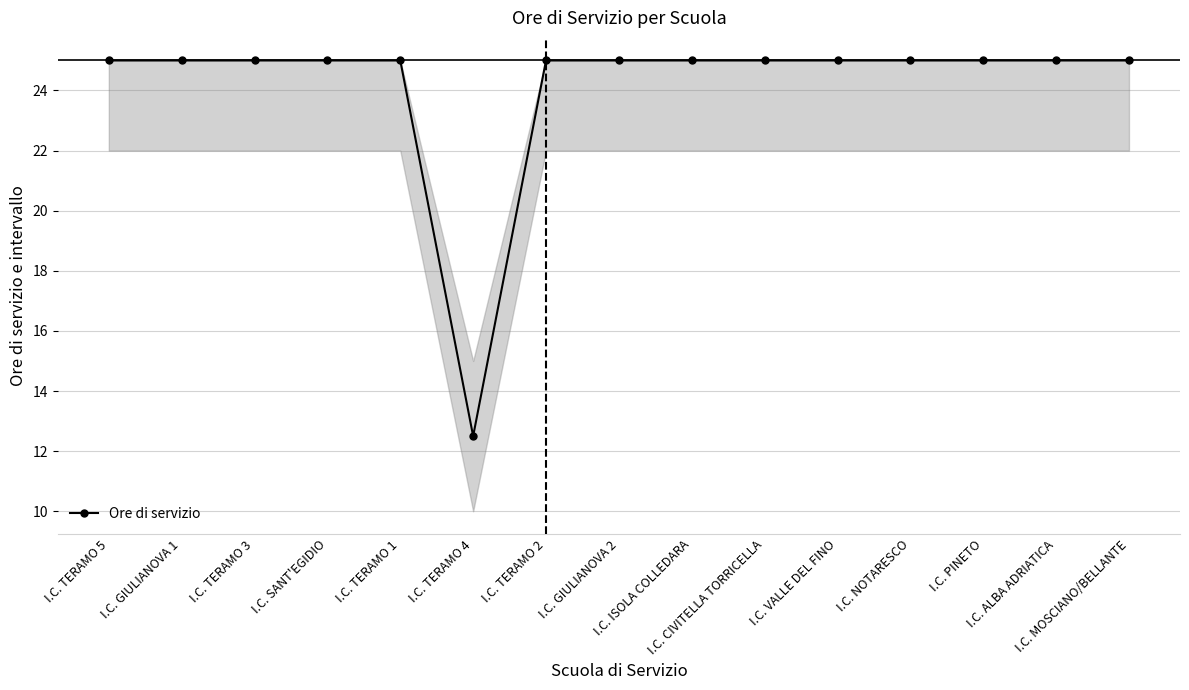

What is the sum of all values?

362.5